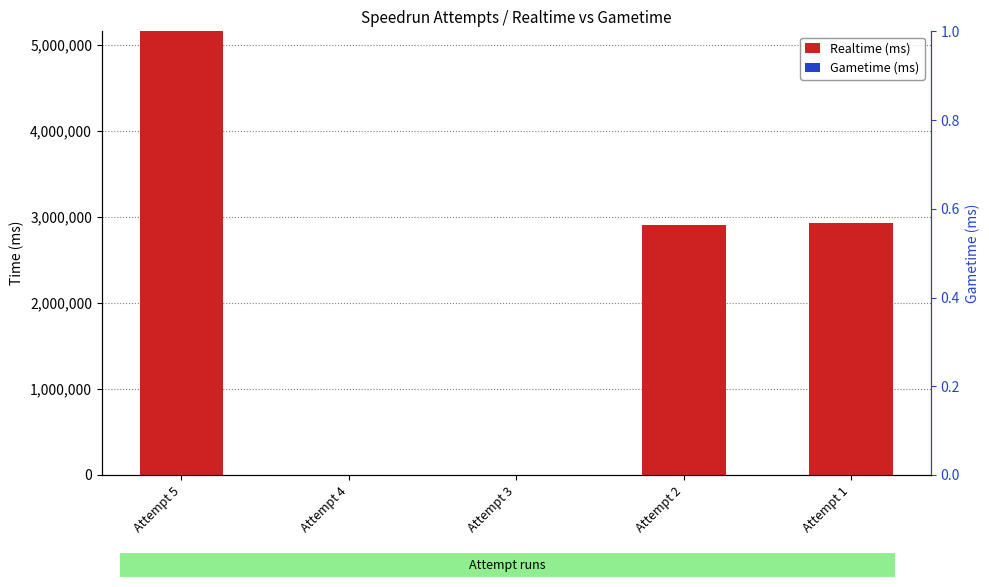

How many series are shown in this chart?

2